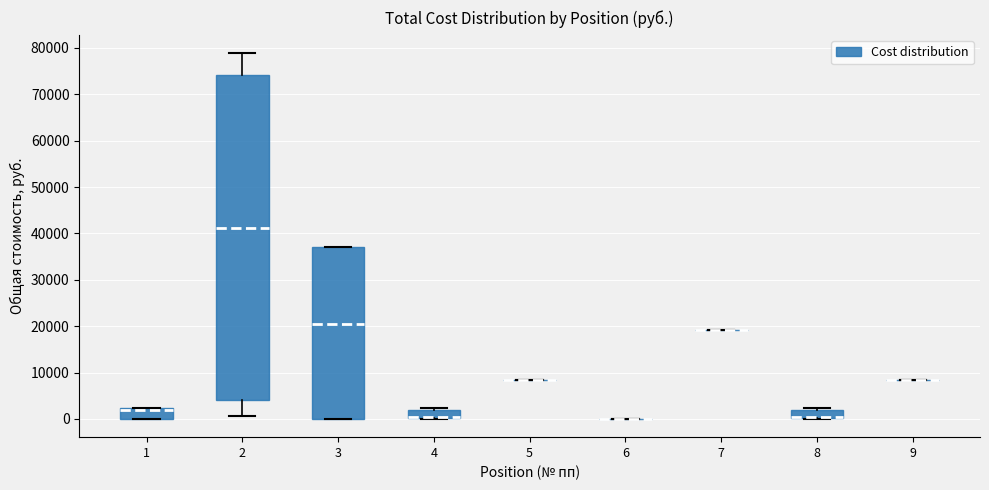

Comparing the boxes themselves (not the whiskers), which one is the tallest?

2